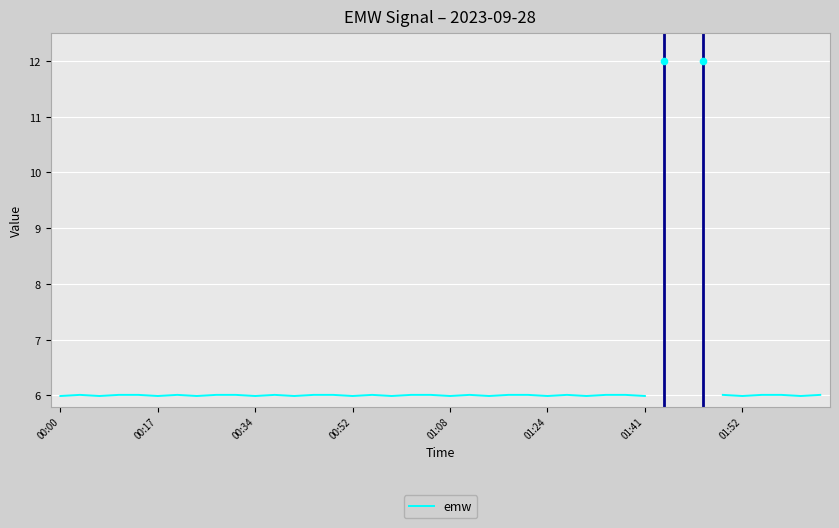

Approximately how many times larger is the value at 00:00 compared to 17?

1.0